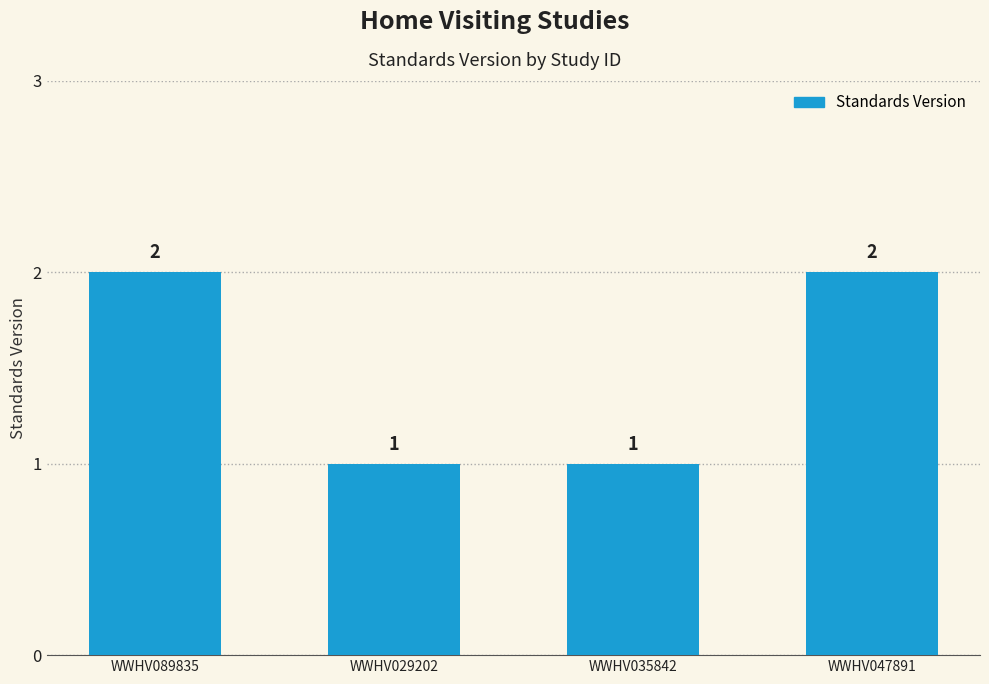

What is the ratio of the value at WWHV047891 to the value at WWHV089835?

1.0